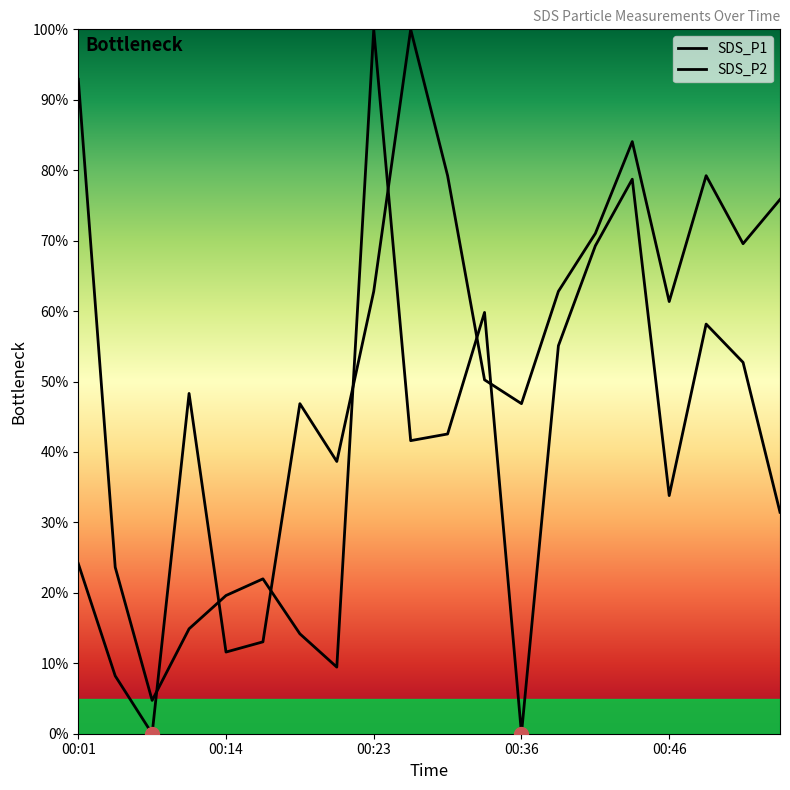

Rank the series by their maximum value, from lowest to highest.

SDS_P1, SDS_P2